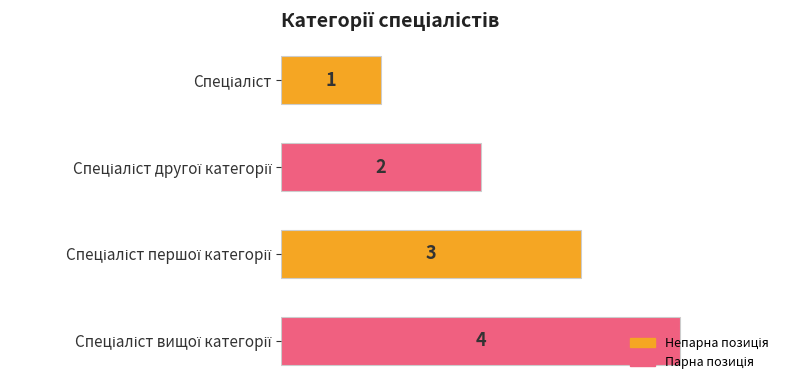

What is the greatest value displayed?

4